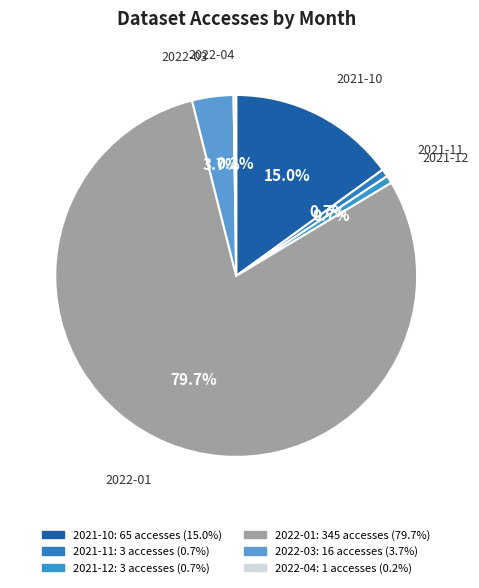

To the nearest percent, what is the average slice percentage?

17%